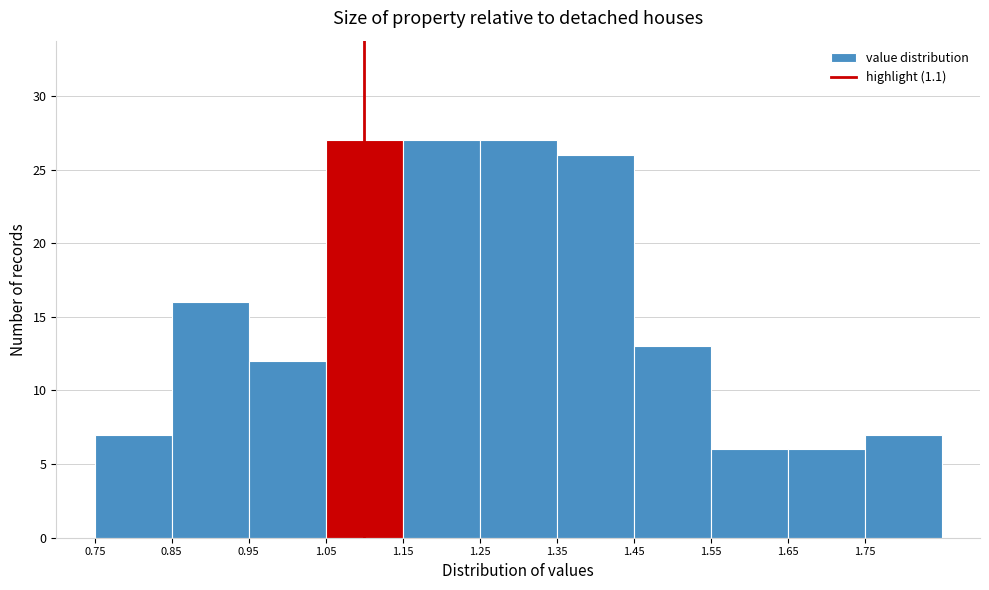

Reading left to right, list every bar in this chart as the range it spans on the x-axis followed by its height. The values are not printed on the chart, so give them approximately, as read against the axis.

0.75 to 0.85: 7
0.85 to 0.95: 16
0.95 to 1.05: 12
1.05 to 1.15: 27
1.15 to 1.25: 27
1.25 to 1.35: 27
1.35 to 1.45: 26
1.45 to 1.55: 13
1.55 to 1.65: 6
1.65 to 1.75: 6
1.75 to 1.85: 7